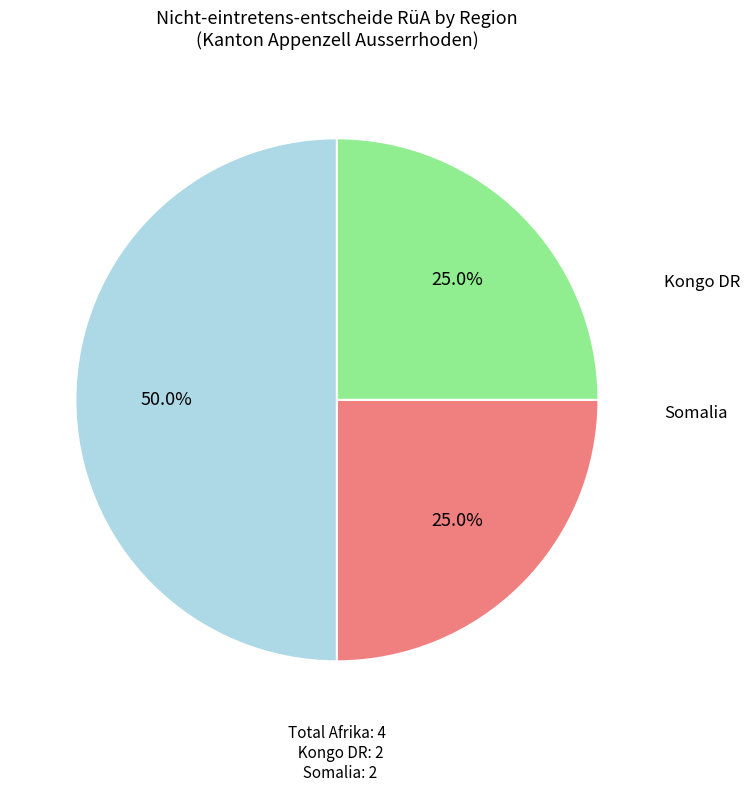

To the nearest percent, what is the difference between the largest and smallest slice percentages?

25%